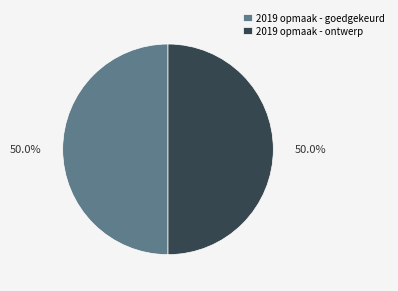

How much of the chart is everything except 2019 opmaak - ontwerp?

50.0%